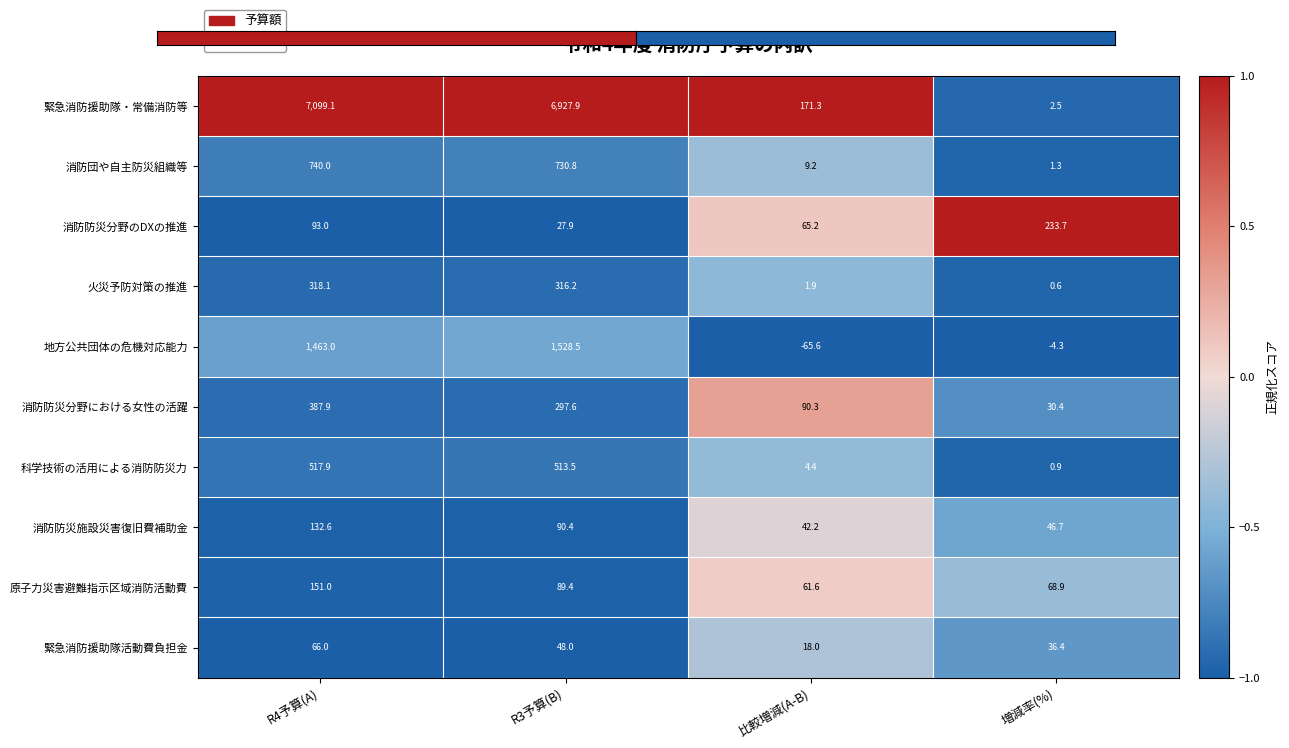

What is the highest value of the 緊急消防援助隊・常備消防等 series?

7099.1